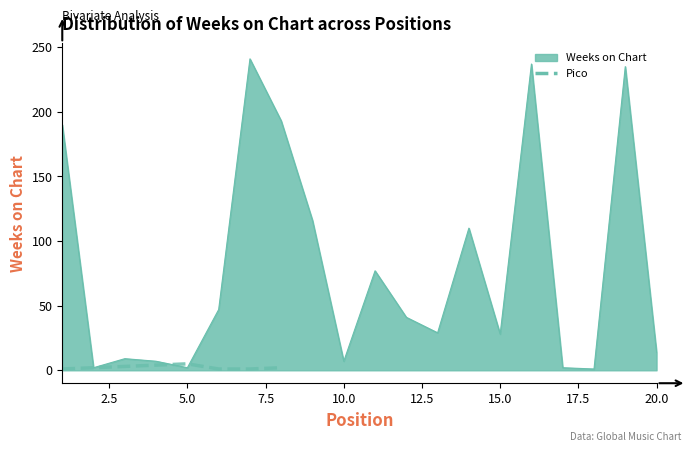

What is the sum of the values at 10.0 and 5.0?

8